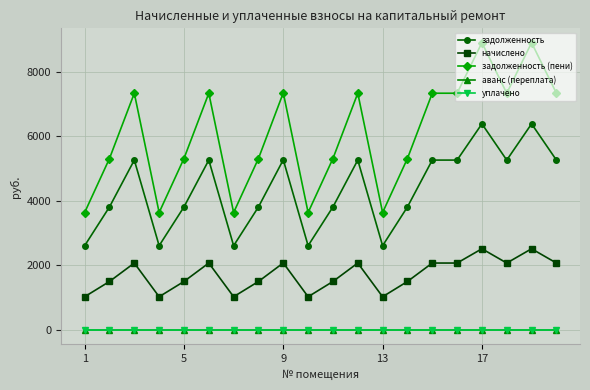

True or false: уплачено and задолженность cross at least once.

False